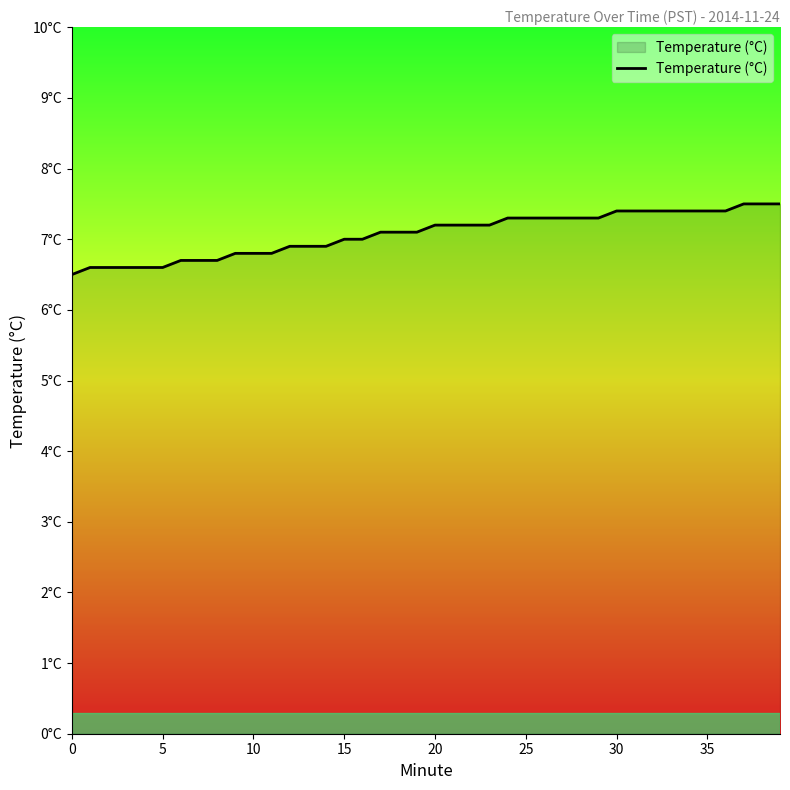

Is this an area chart (filled region under the line)?

Yes